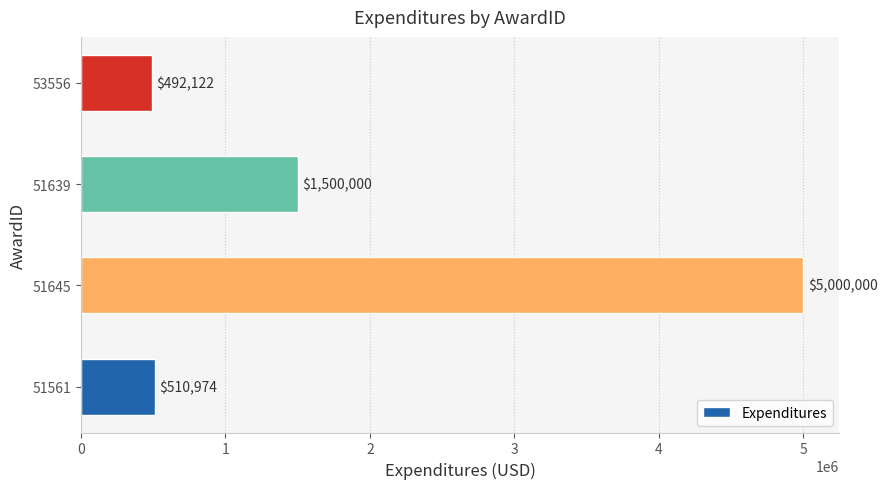

What is the change in value from 51639 to 53556?

-1007878